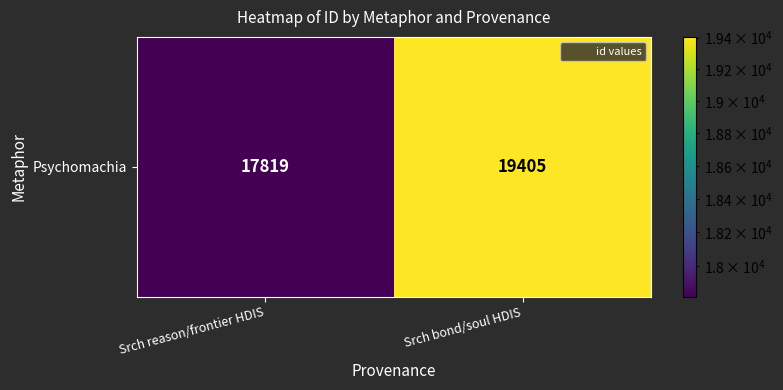

What is the ratio of the value at Srch bond/soul HDIS to the value at Srch reason/frontier HDIS?

1.1